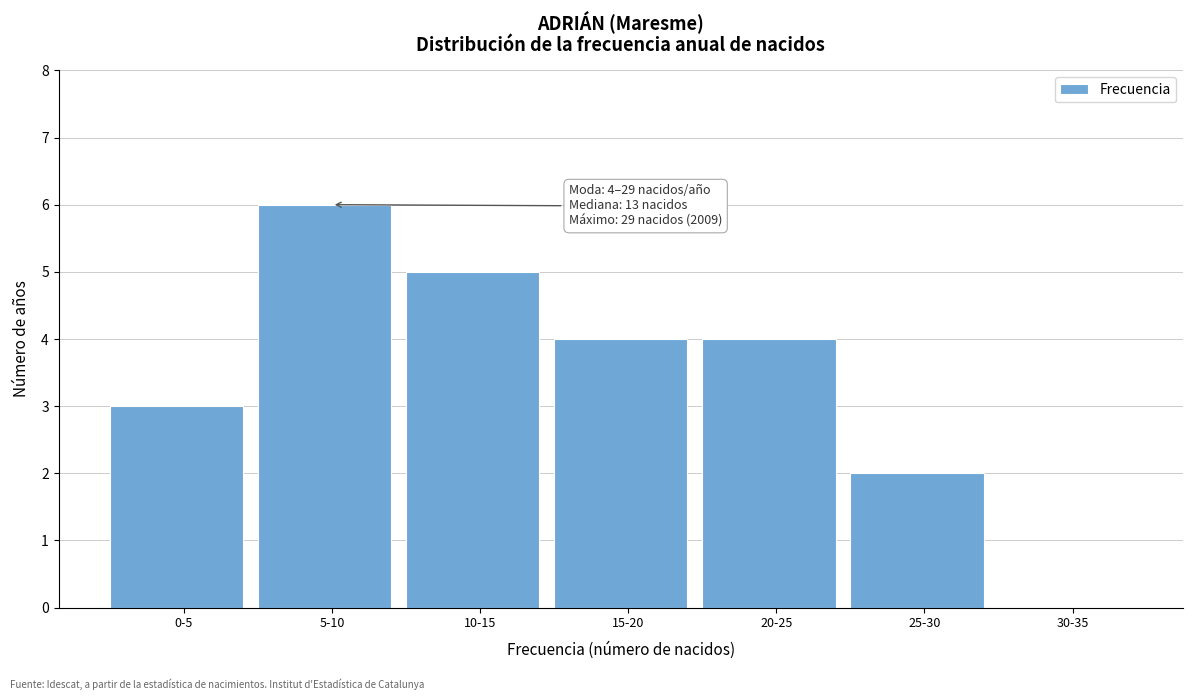

Reading left to right, list all the values displayed in this chart.

0-5=3	5-10=6	10-15=5	15-20=4	20-25=4	25-30=2	30-35=0